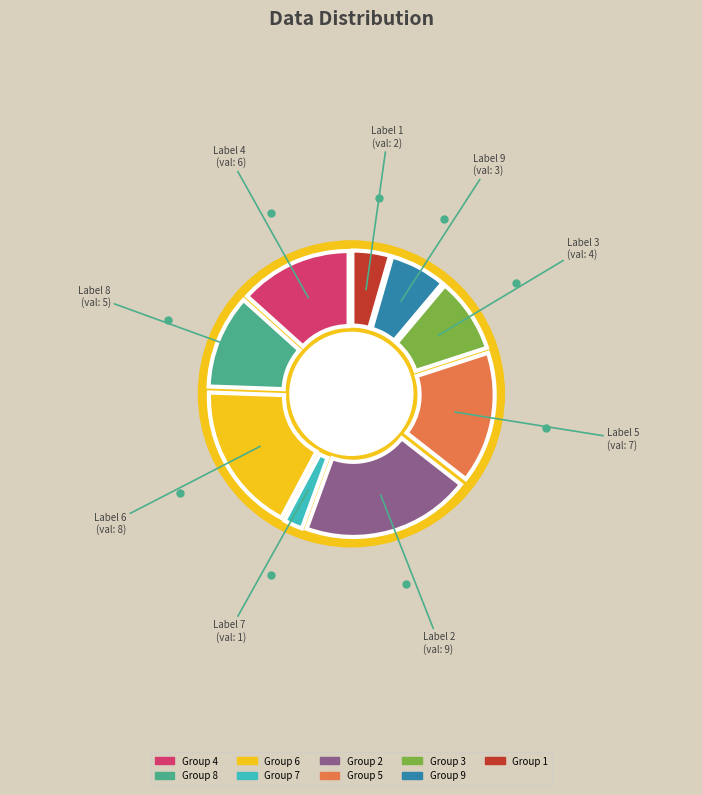

How many segments does this pie chart have?

9